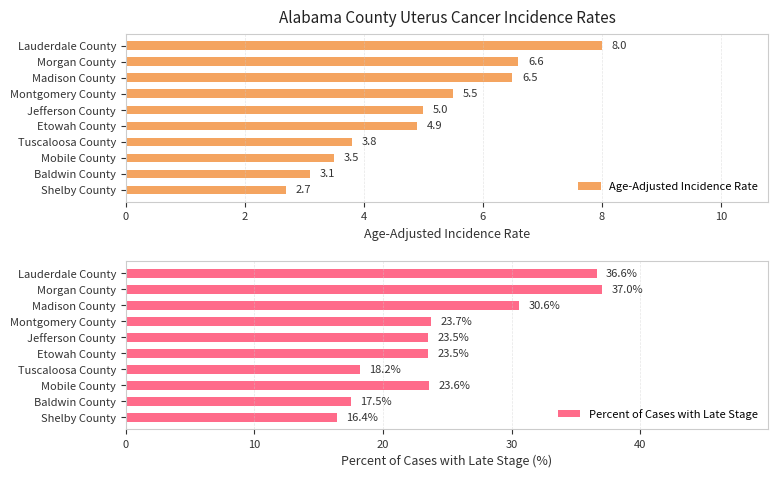

List the labels in order of Age-Adjusted Incidence Rate value, smallest first.

Shelby County, Baldwin County, Mobile County, Tuscaloosa County, Etowah County, Jefferson County, Montgomery County, Madison County, Morgan County, Lauderdale County